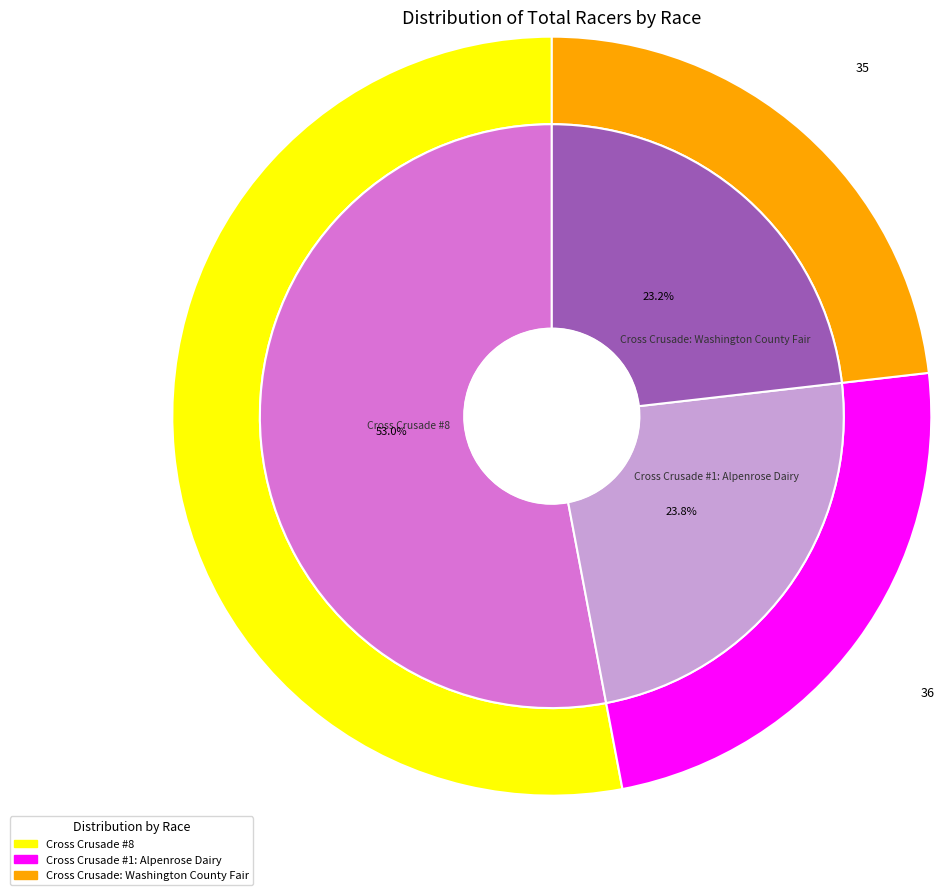

The Cross Crusade #1: Alpenrose Dairy slice represents 24% of the pie. True or false?

True